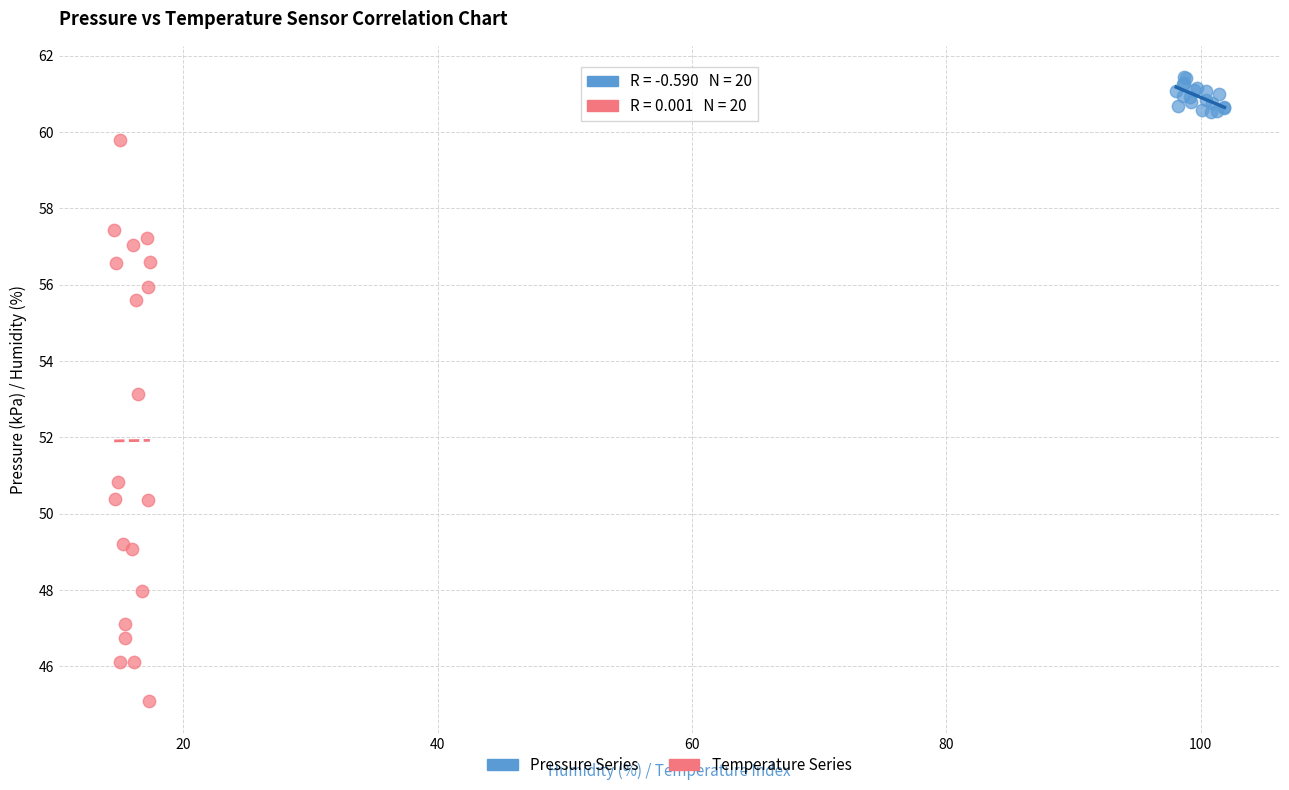

Which series contains the highest Y value?

Pressure Series